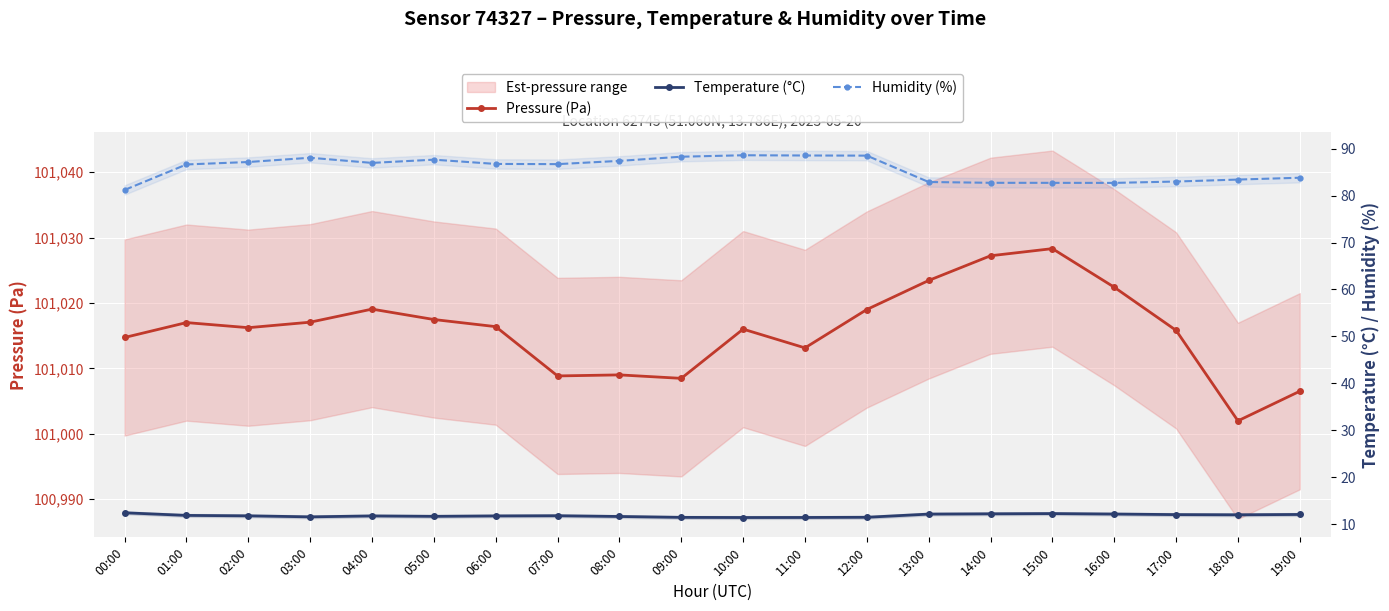

Count the number of categories in the chart.

20